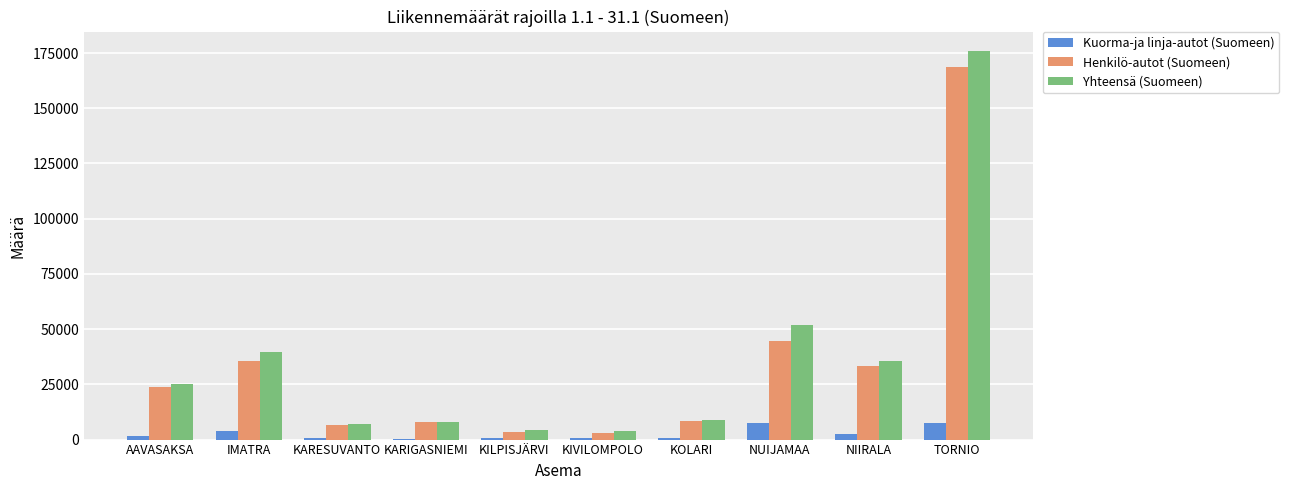

Which series changed the most between AAVASAKSA and KOLARI?

Yhteensä (Suomeen)